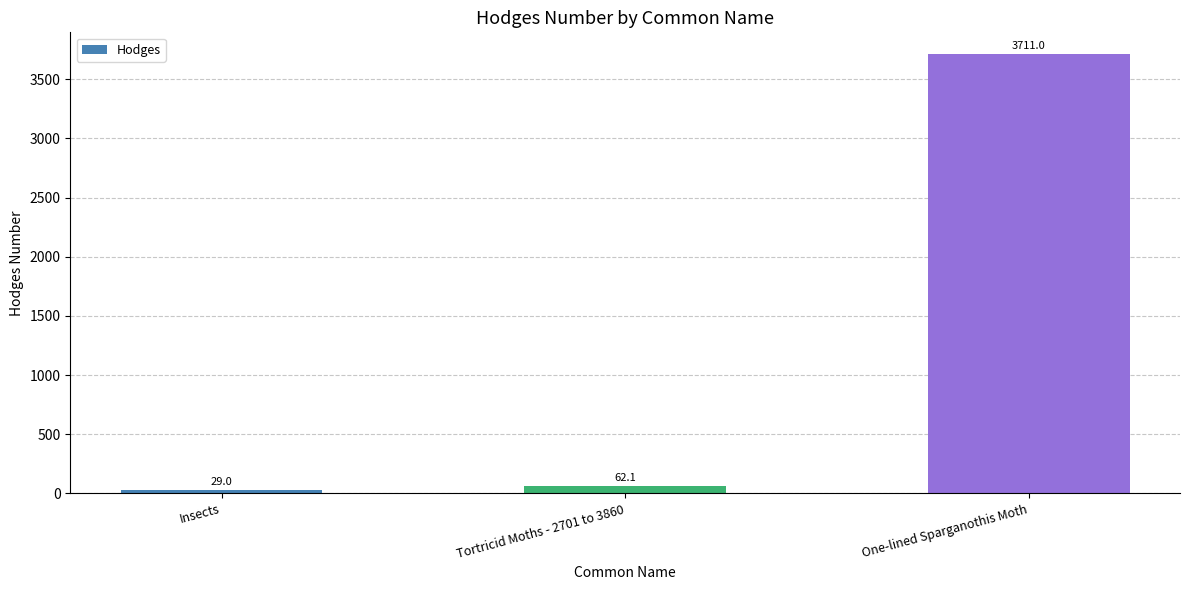

List the labels in order of value, largest first.

One-lined Sparganothis Moth, Tortricid Moths - 2701 to 3860, Insects